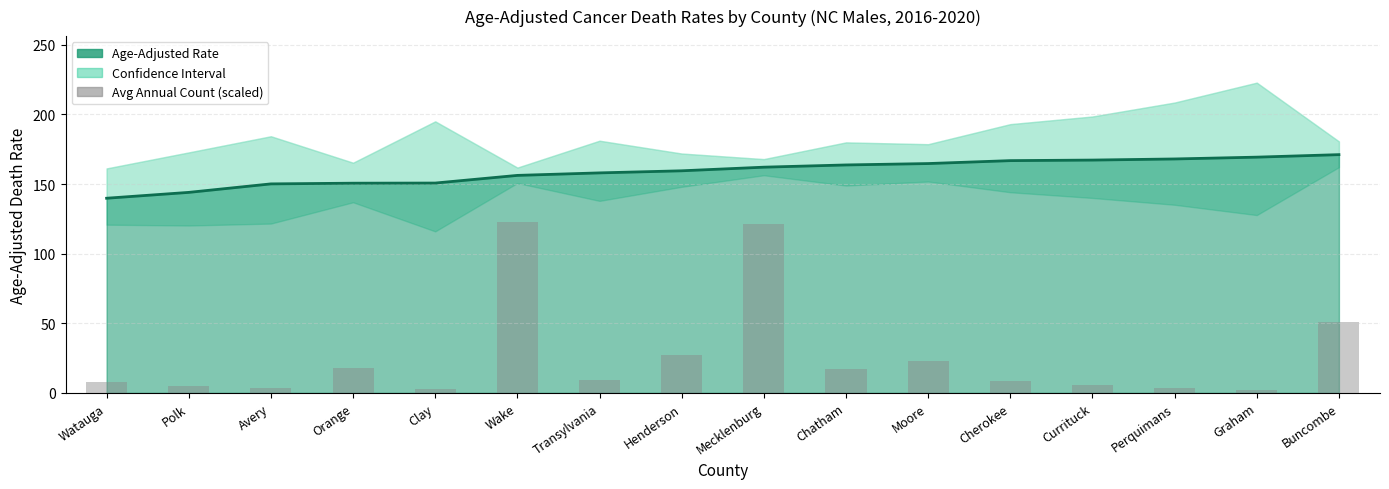

What position from the left is Watauga?

1